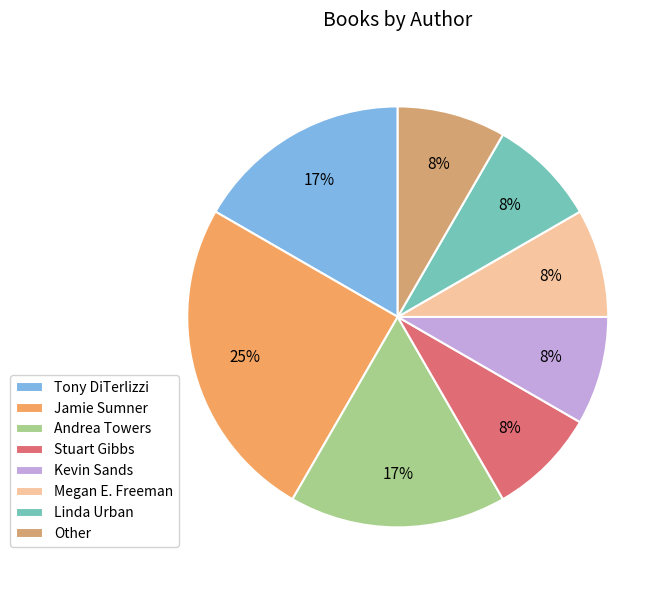

Which slice is the smallest?

Stuart Gibbs (62586102)